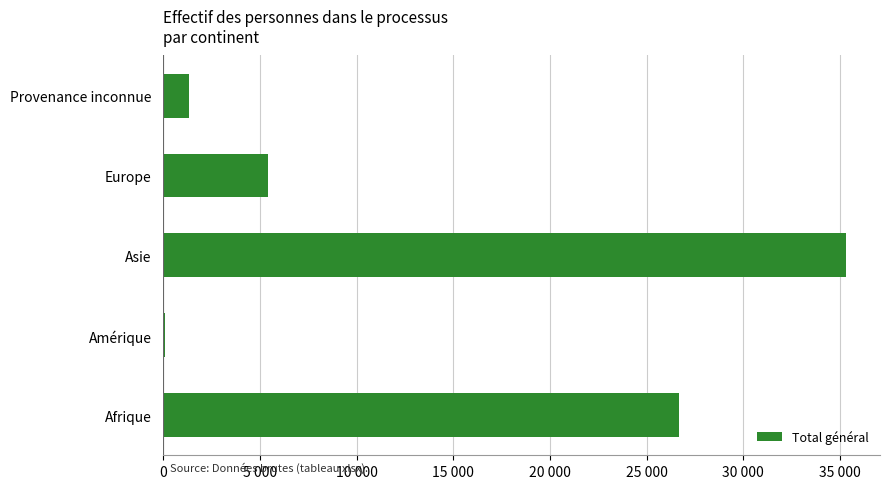

What is the difference between the maximum and minimum values?

35197